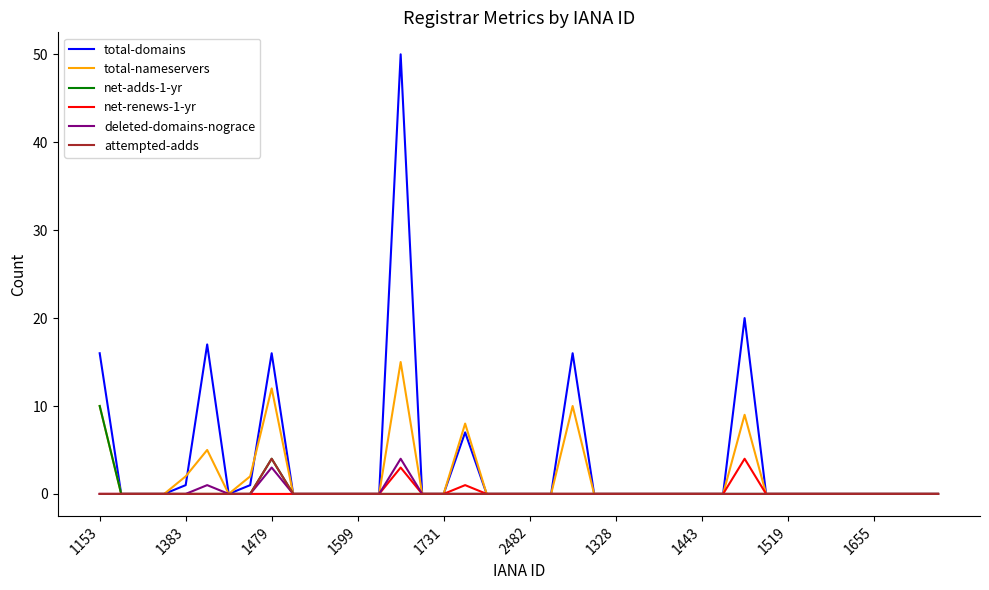

Which series has the largest range (max minus min)?

total-domains